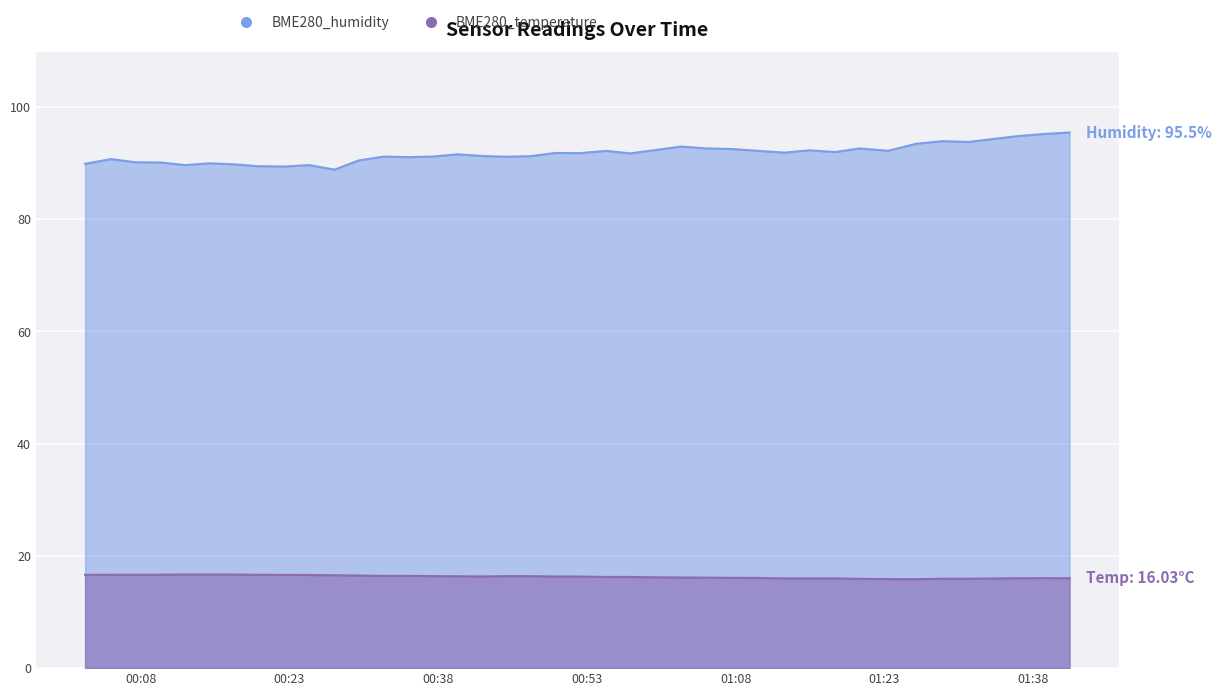

At which category does BME280_humidity reach its first local peak?

2023/07/20 00:05:01